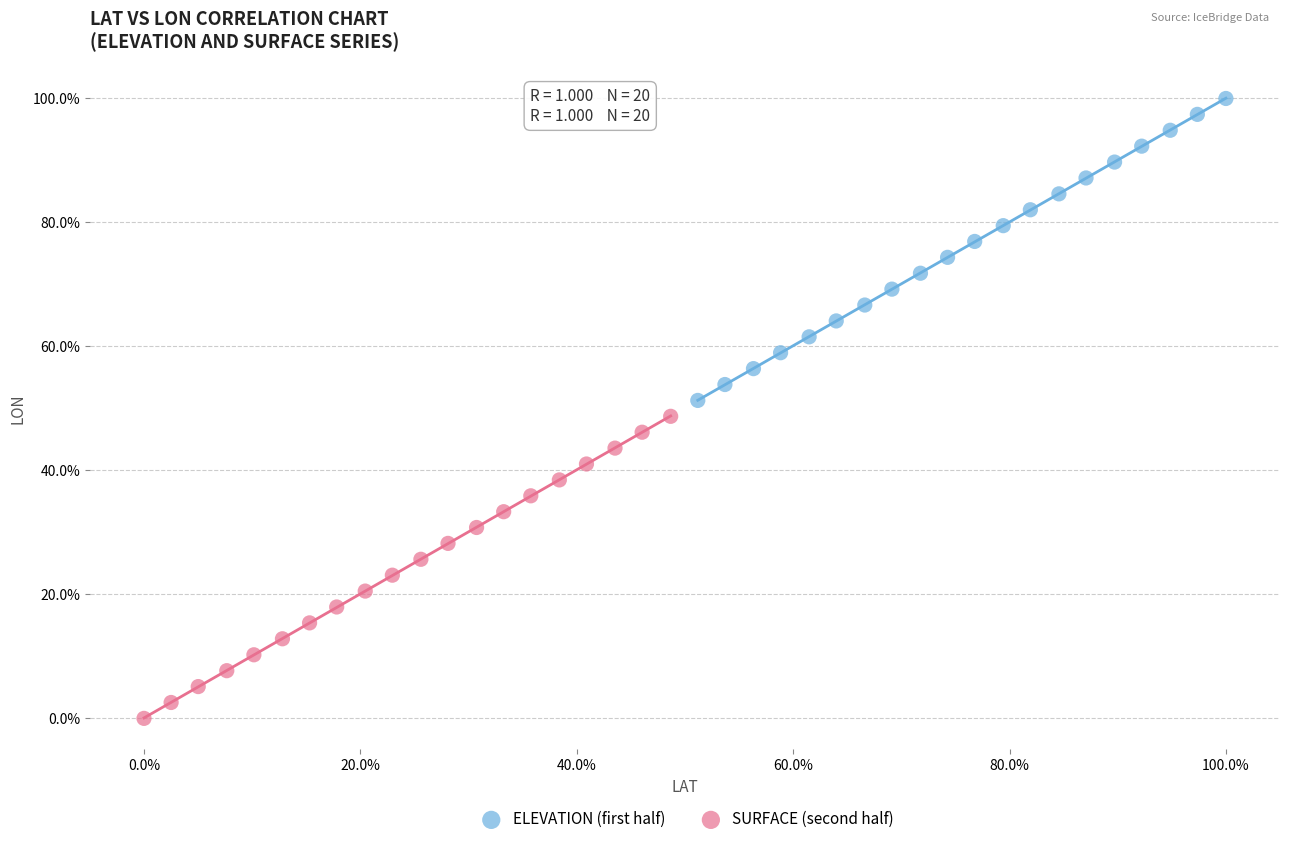

Which series contains the highest Y value?

ELEVATION (first half)